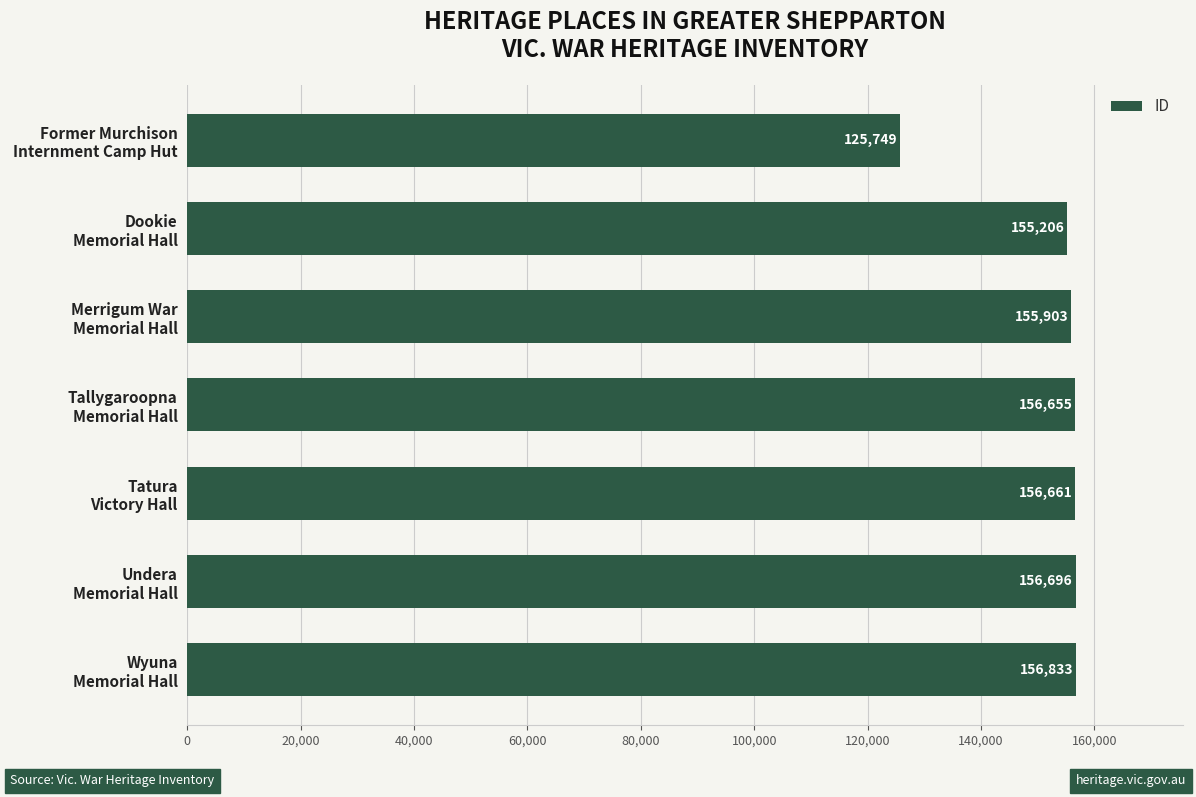

What is the sum of all values?

1063703